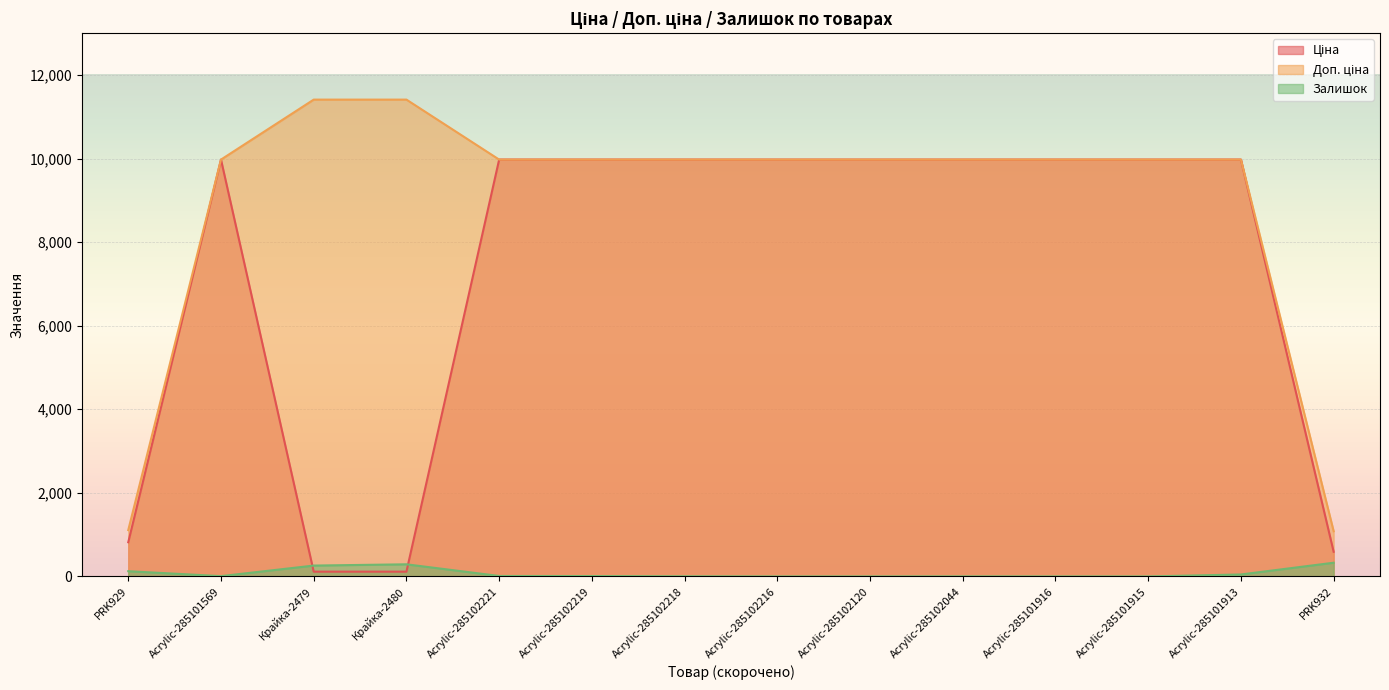

At which label is Залишок closest to 164?

PRK929